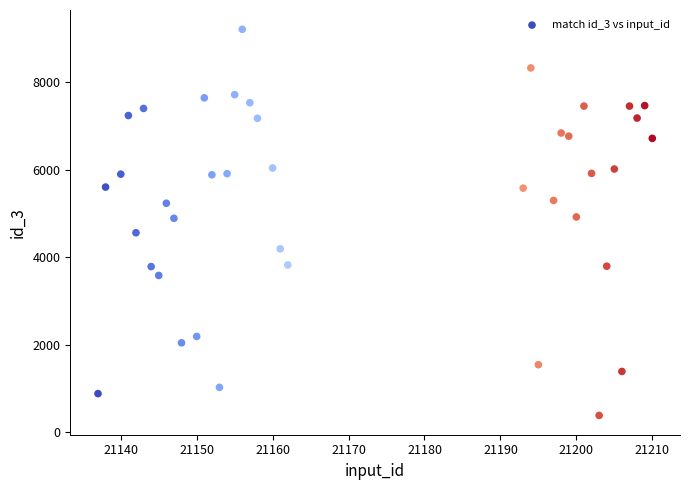

What is the range of X values (max minus min)?

73